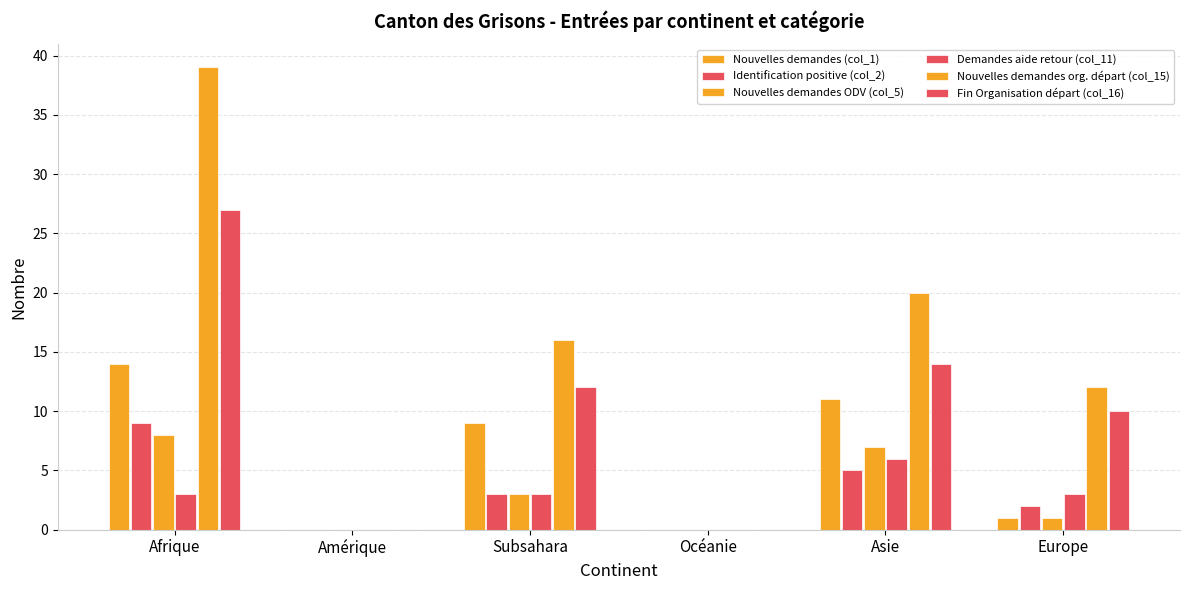

Which has a higher value, Amérique or Afrique?

Afrique